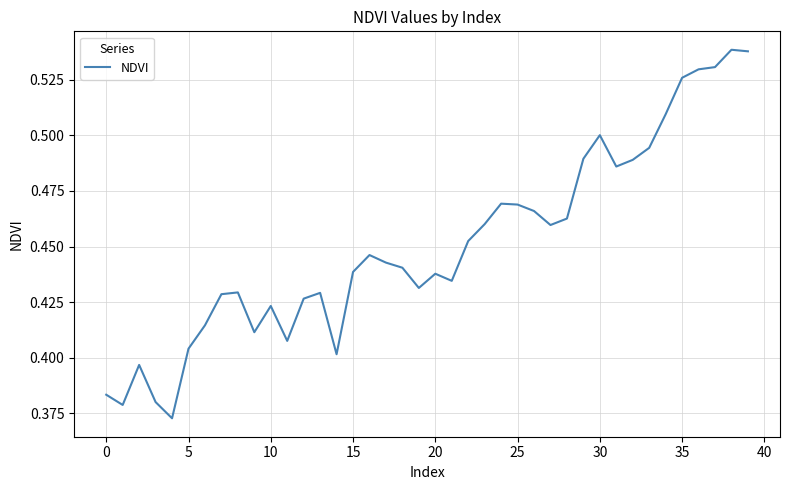

What is the difference between the maximum and minimum values?

0.2